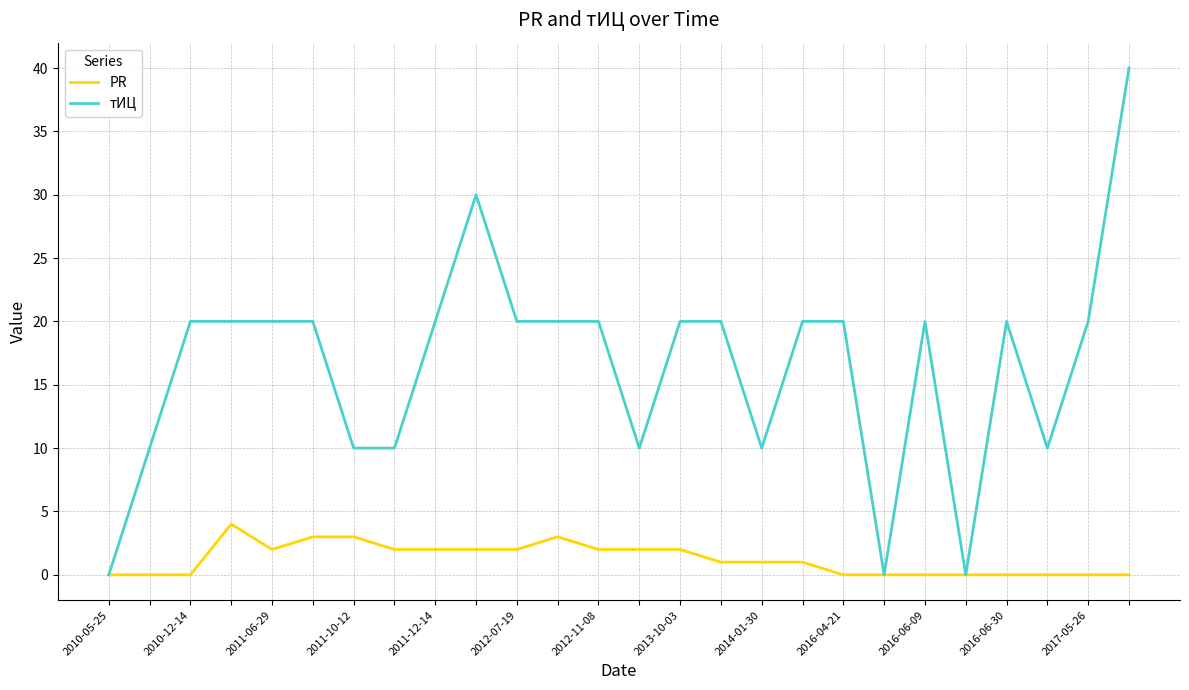

Rank the series by their average value, from highest to lowest.

тИЦ, PR